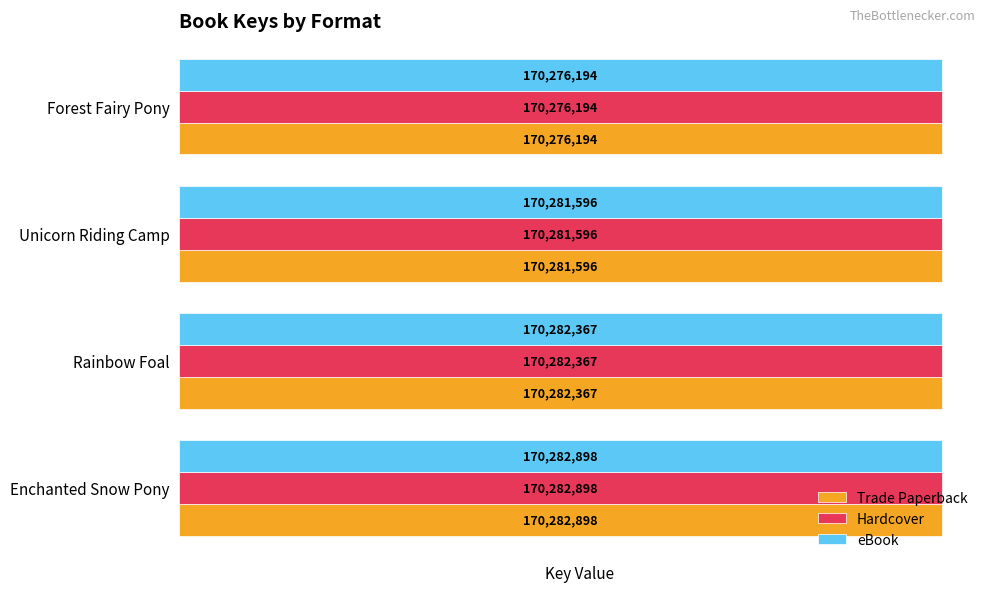

Is the value of Trade Paperback at Rainbow Foal greater than the value of eBook at Unicorn Riding Camp?

Yes